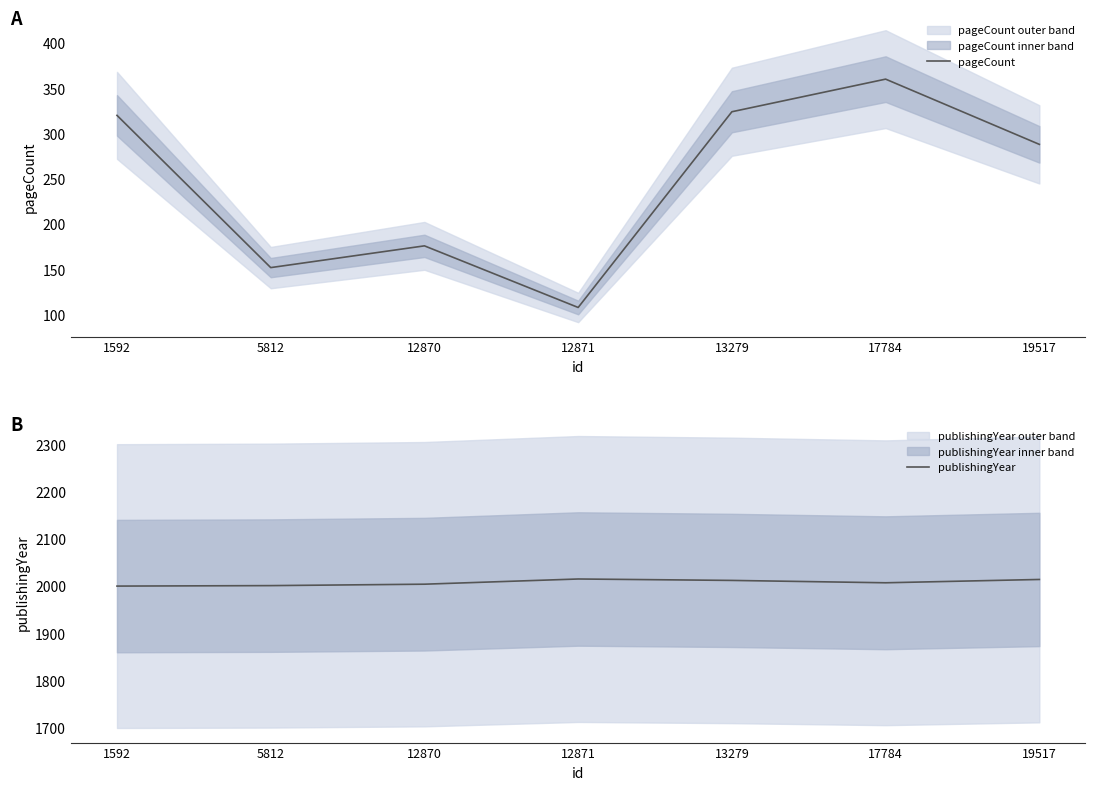

Rank the series at 19517 from highest to lowest value.

publishingYear, pageCount